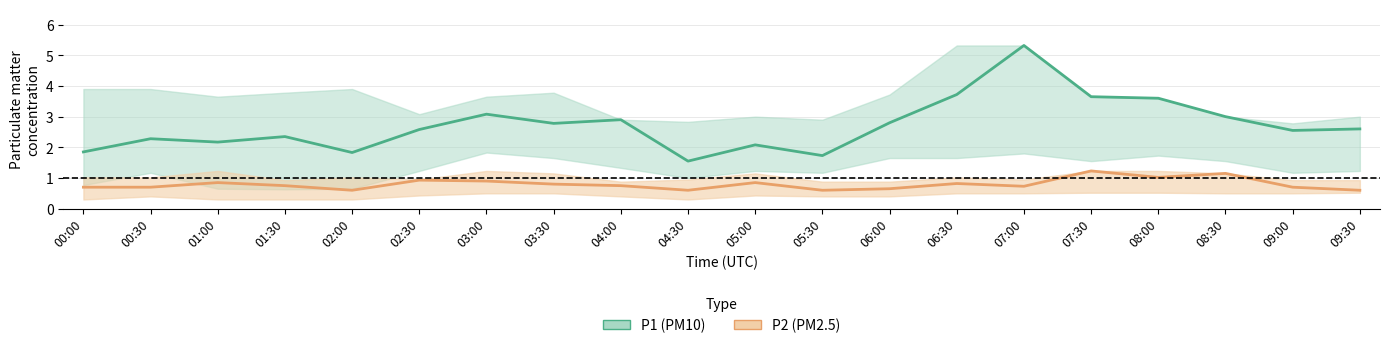

What is the difference between the maximum and minimum values in the P2 series?

0.6